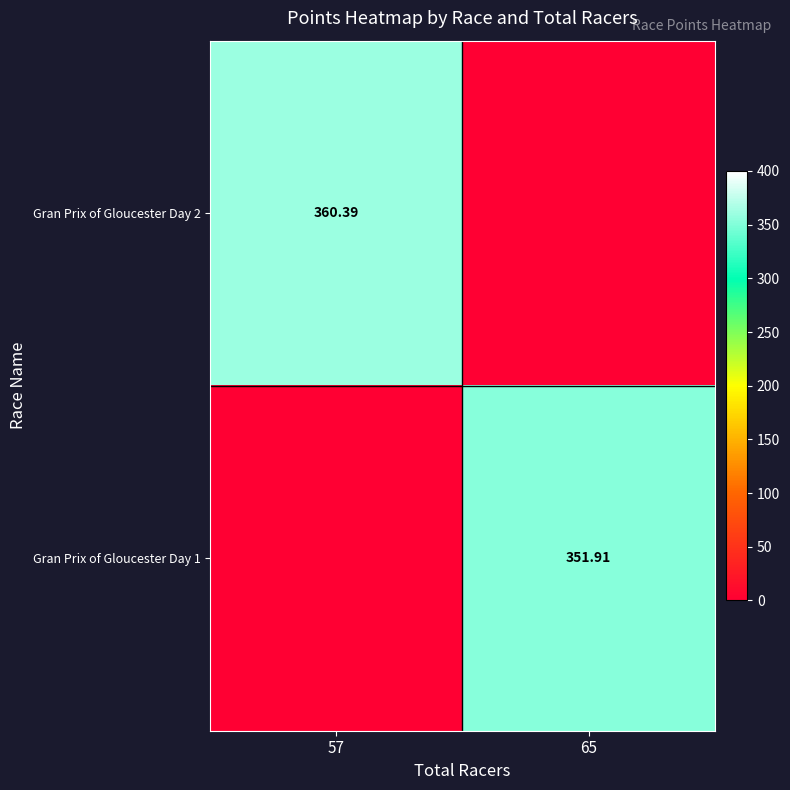

True or false: Gran Prix of Gloucester Day 1 has a value of 0.0 at 57.

True